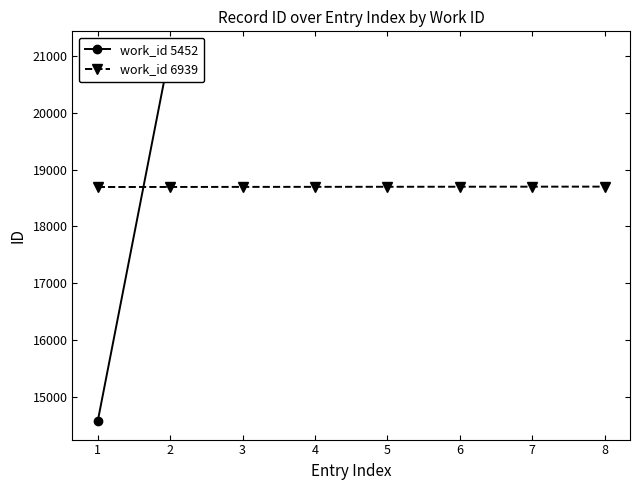

The chart shows a value of 24868 at 2. True or false?

False